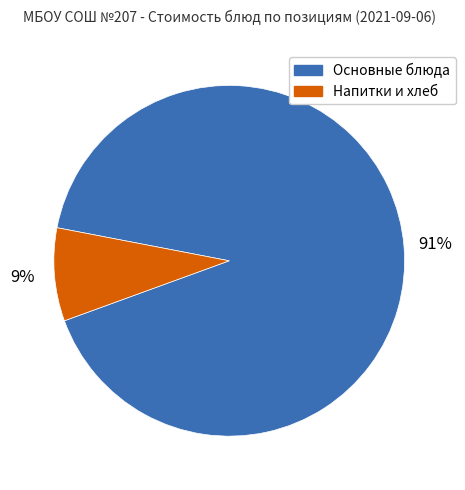

Does any single category account for the majority?

Yes